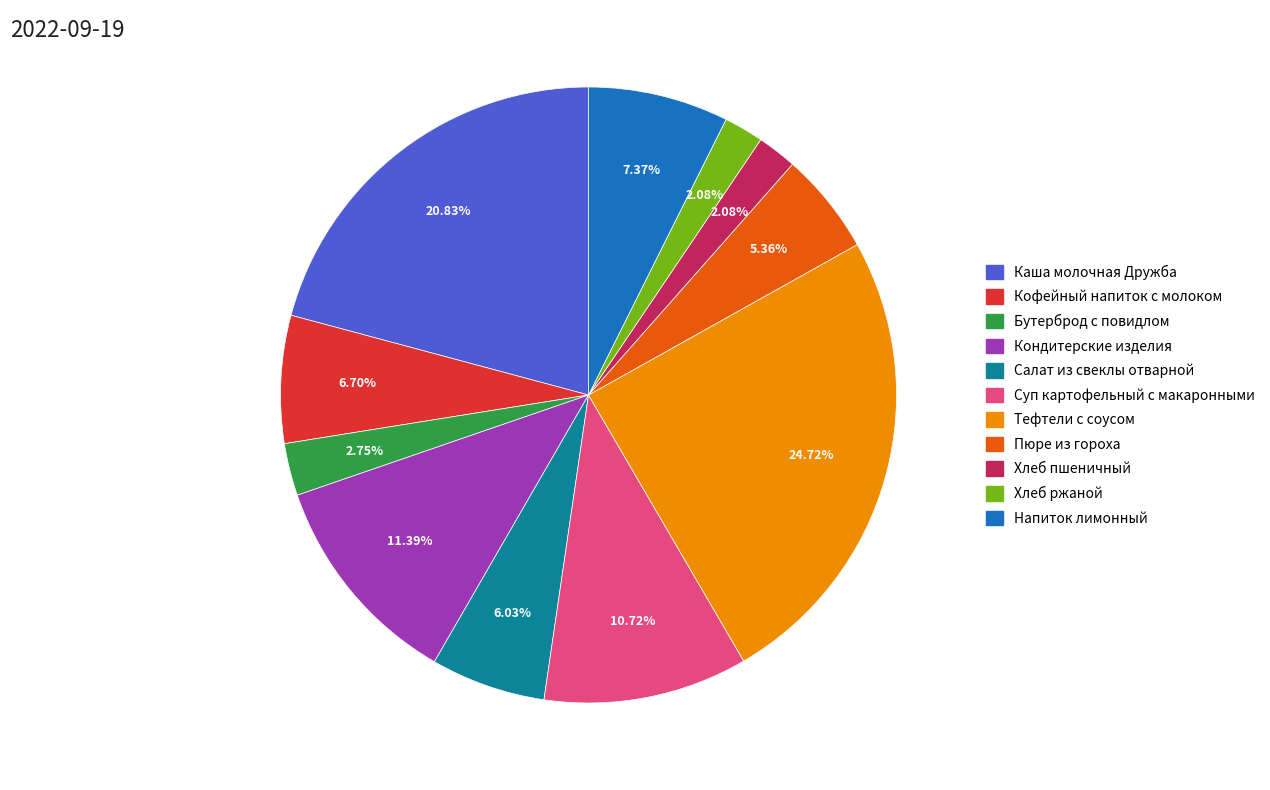

Does any single category account for the majority?

No